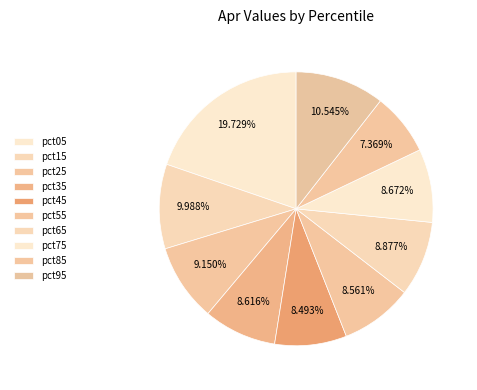

How many slices are in this pie chart?

10